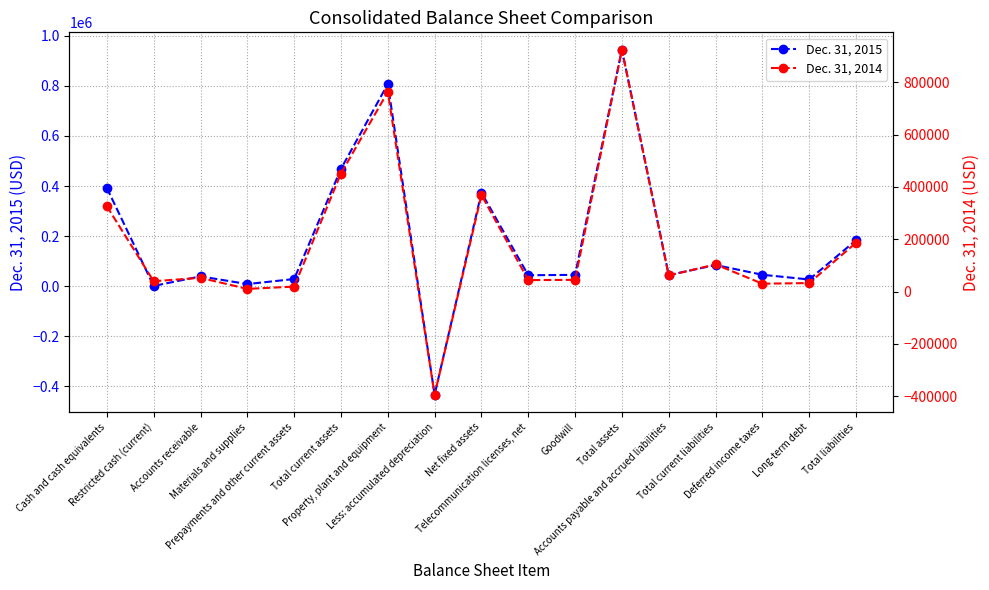

True or false: Dec. 31, 2015 and Dec. 31, 2014 intersect in this chart.

True